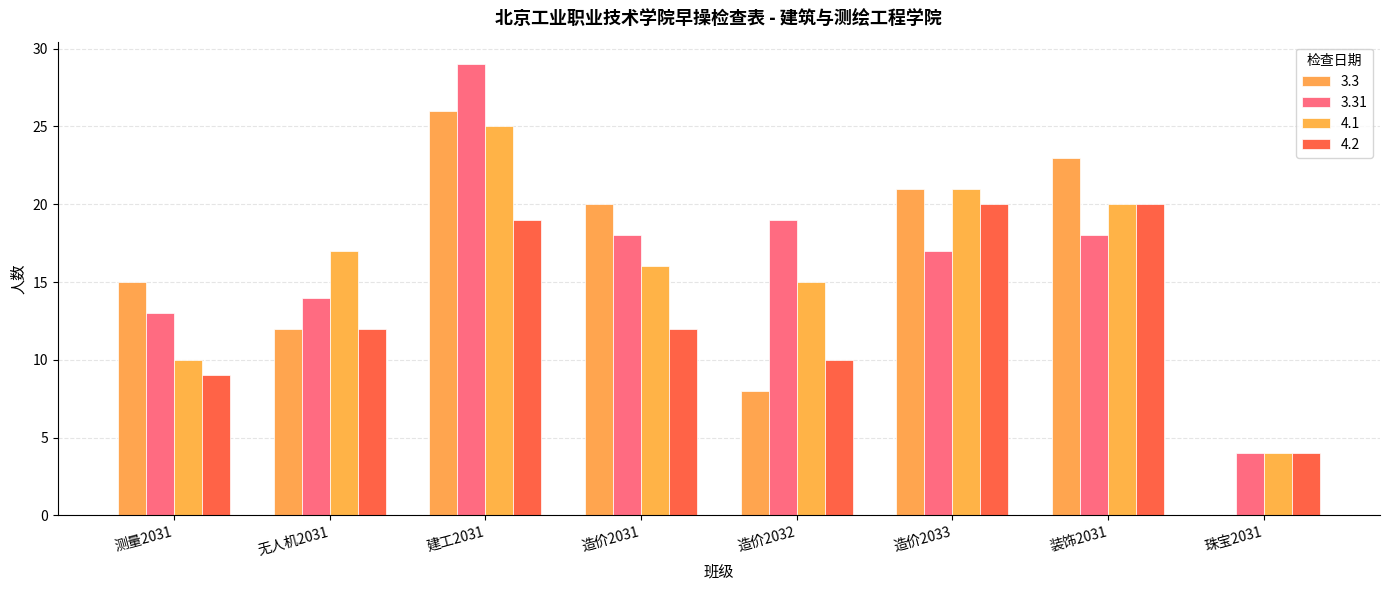

What position from the left is 珠宝2031?

8